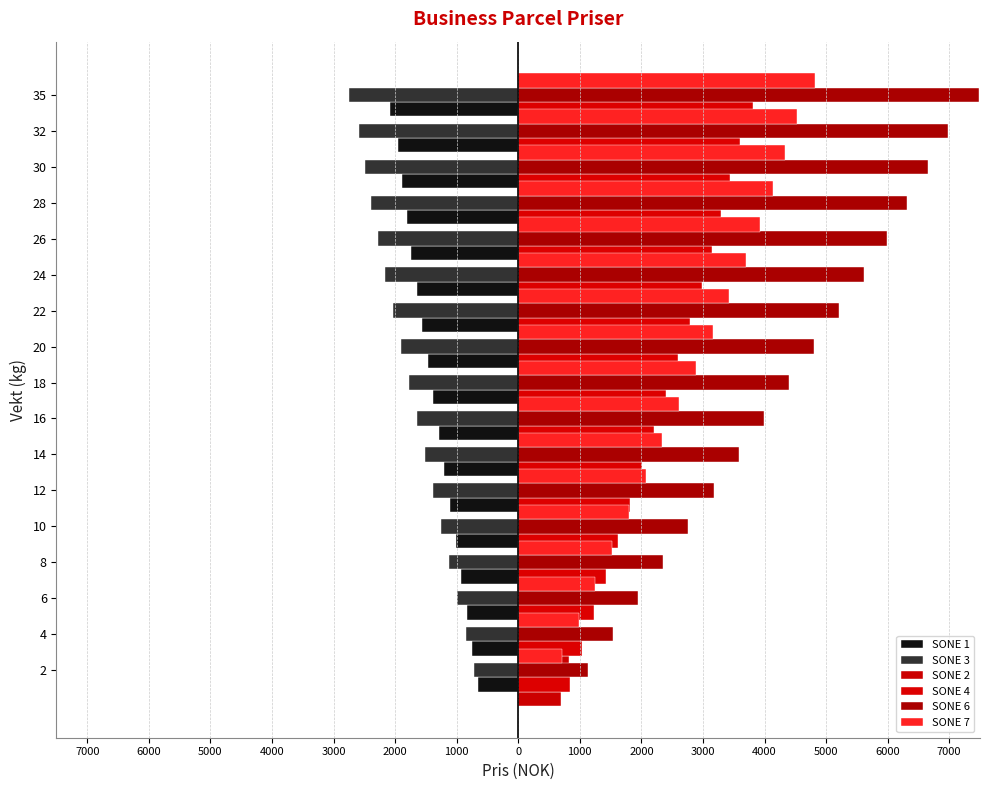

Reading left to right, what are all the values shown in this chart?

SONE 1: -655	-746	-836	-927	-1018	-1108	-1199	-1289	-1380	-1471	-1561	-1652	-1735	-1810	-1886	-1961	-2075
SONE 3: -725	-856	-987	-1118	-1249	-1379	-1510	-1641	-1772	-1903	-2034	-2165	-2282	-2385	-2488	-2591	-2746
SONE 2: 702	818	933	1049	1165	1281	1396	1512	1628	1744	1859	1975	2082	2180	2278	2376	2523
SONE 4: 846	1040	1234	1428	1621	1815	2009	2203	2397	2591	2784	2978	3149	3298	3446	3595	3818
SONE 6: 1135	1542	1950	2358	2765	3173	3581	3988	4396	4804	5211	5619	5989	6321	6653	6986	7484
SONE 7: 709	981	1252	1524	1796	2068	2340	2612	2884	3156	3428	3700	3934	4130	4326	4523	4817